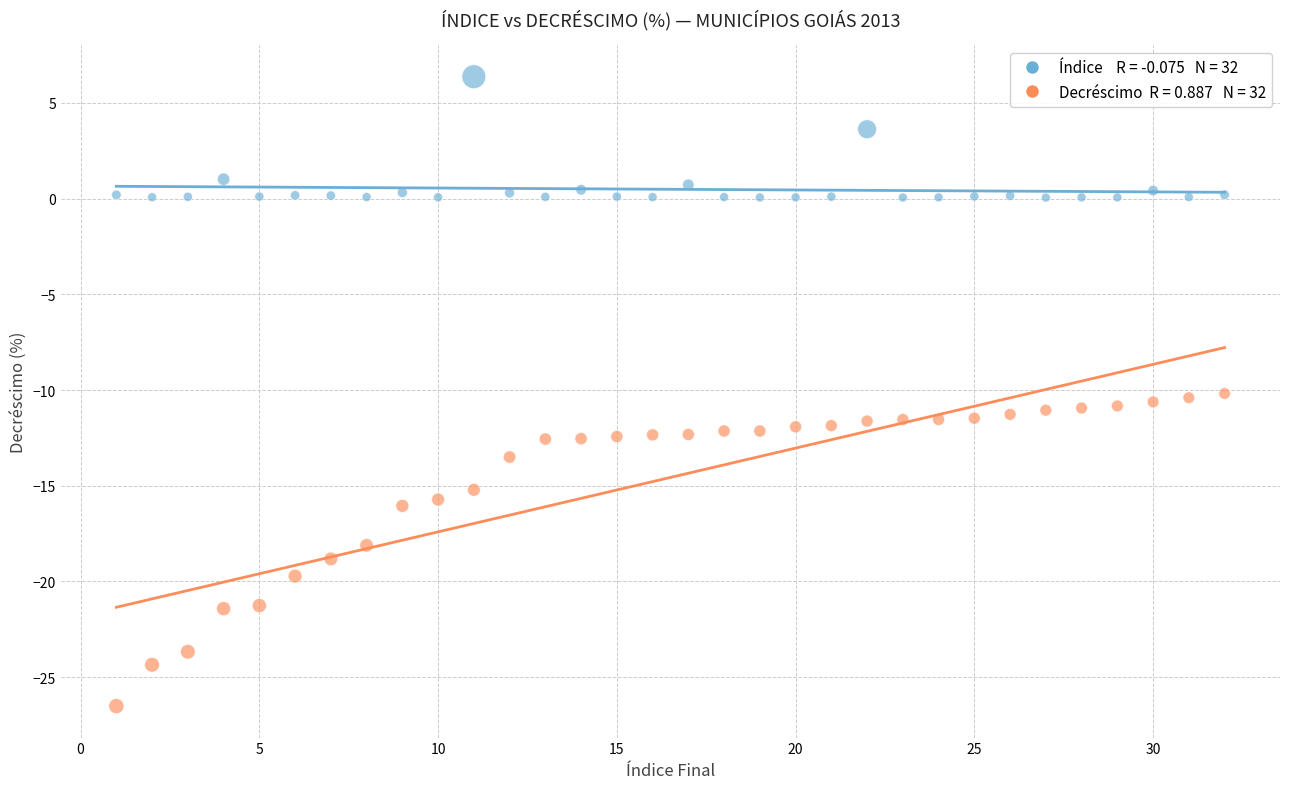

Across all data points, what is the range of X values (max minus min)?

31.0